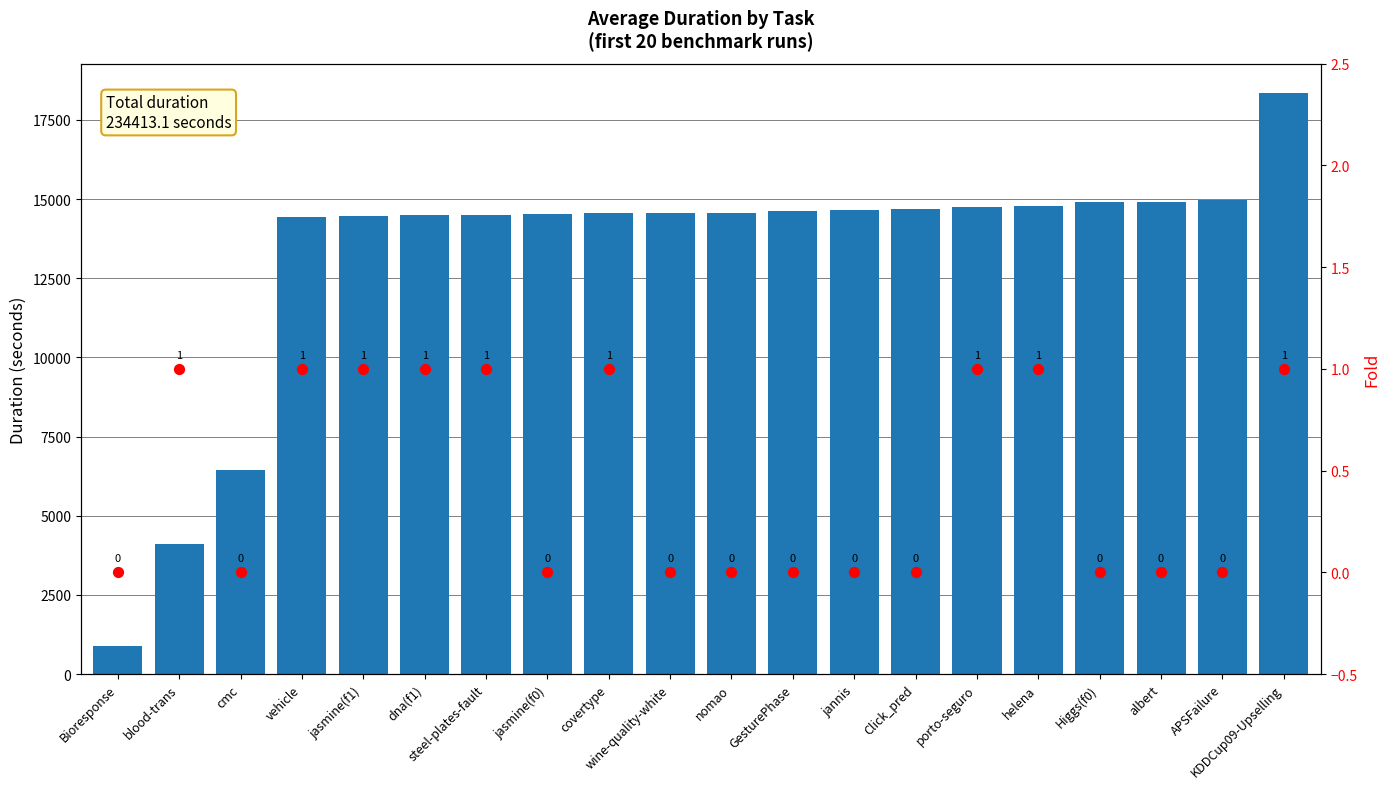

Which series has the largest total across all categories?

duration